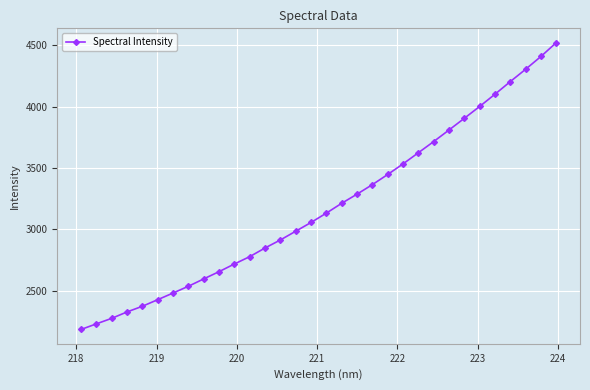

What is the value of the 30th point from the left?

4304.1